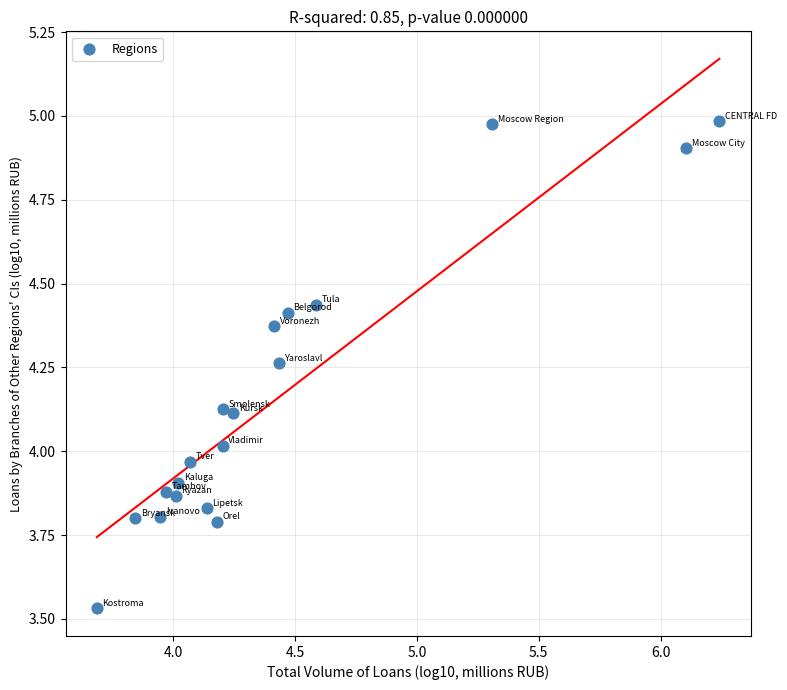

What is the range of Y values (max minus min)?

1.5